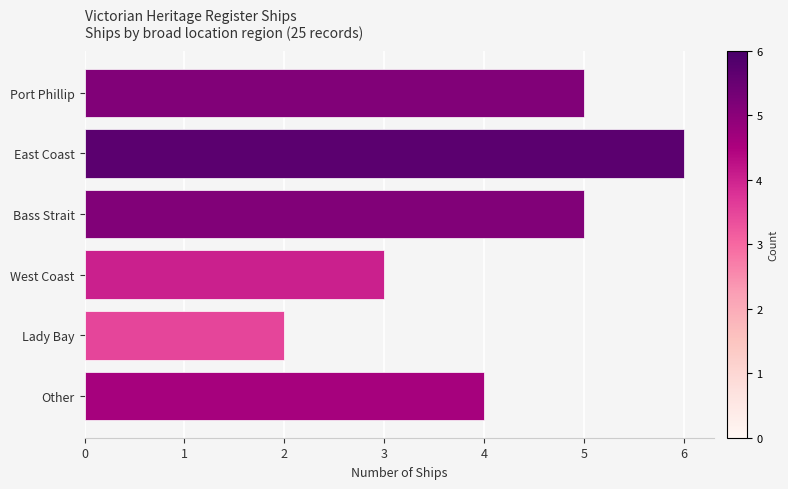

How many bars are there in total?

6